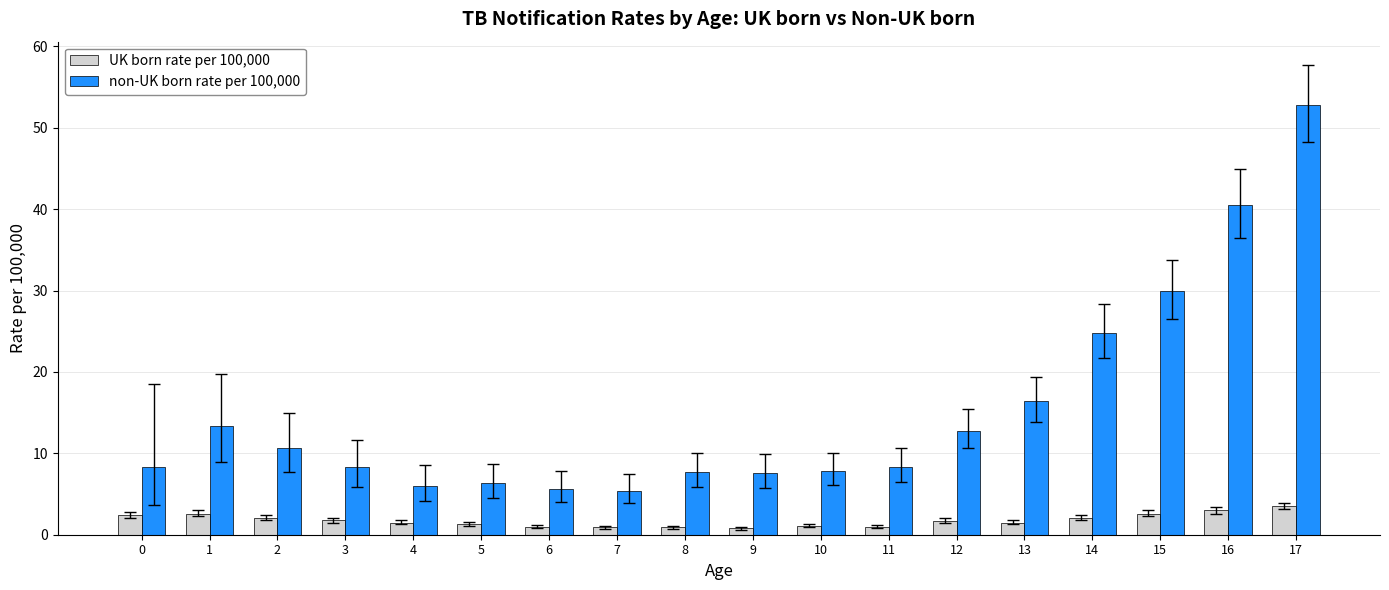

What are all the series names shown in the legend?

UK born rate per 100,000, non-UK born rate per 100,000